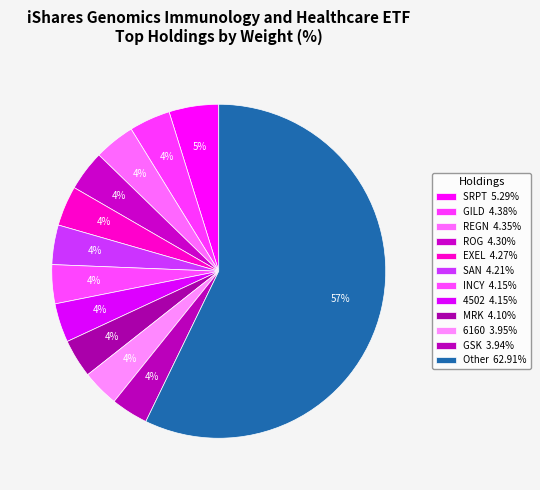

What portion of the pie excludes SAN?

96.2%